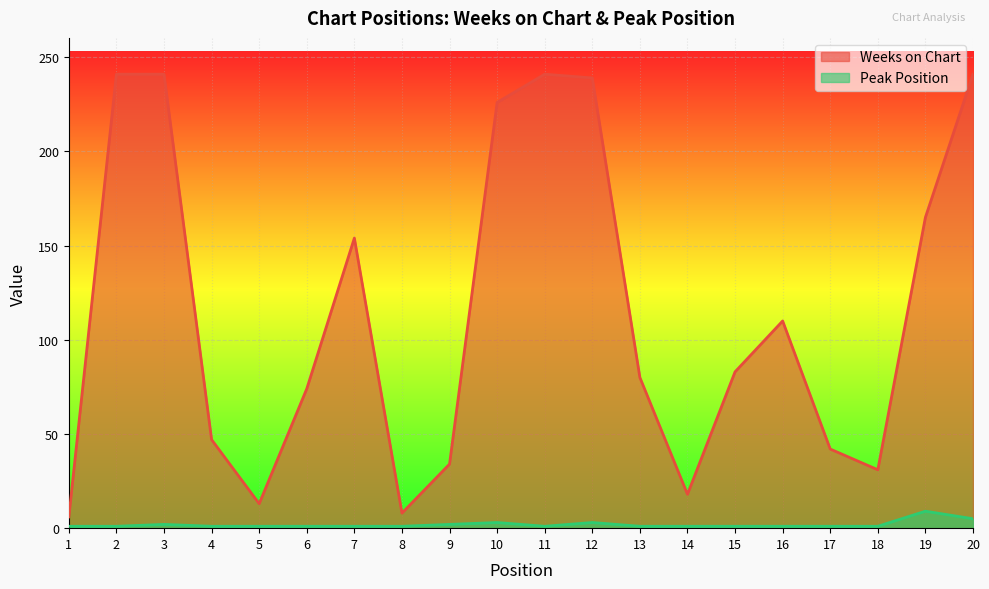

Is it true that Peak Position equals 1 at 5?

True